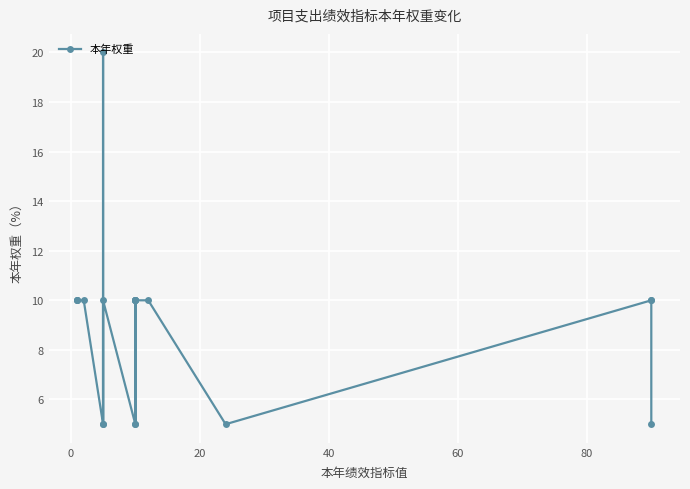

How many points are higher than both their immediate neighbors (excluding endpoints)?

3